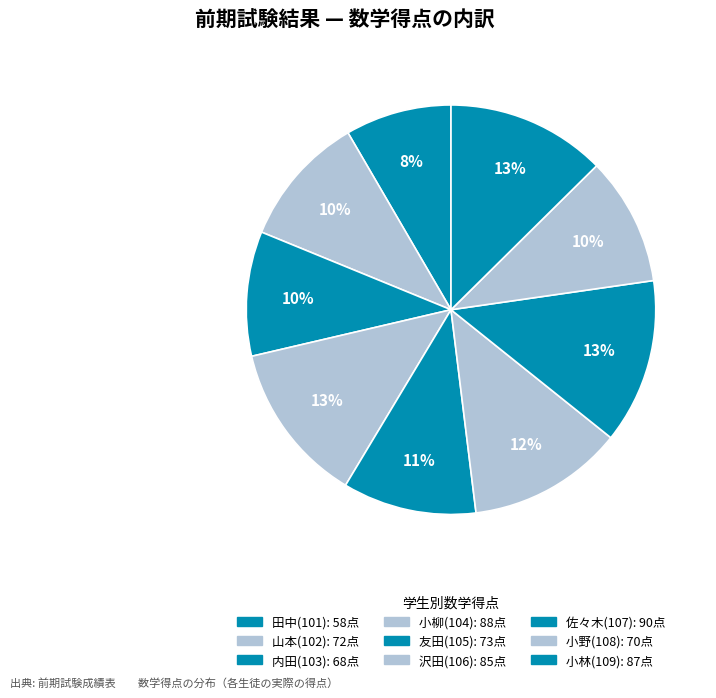

How many slices are in this pie chart?

9